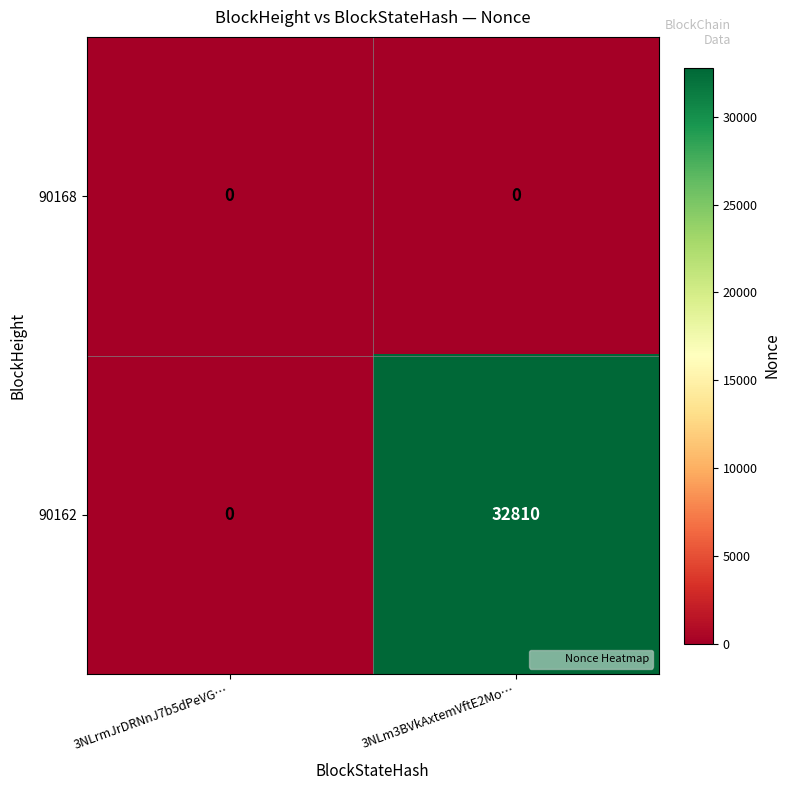

At which category is the sum across all series the highest?

3NLm3BVkAxtemVftE2Mo…